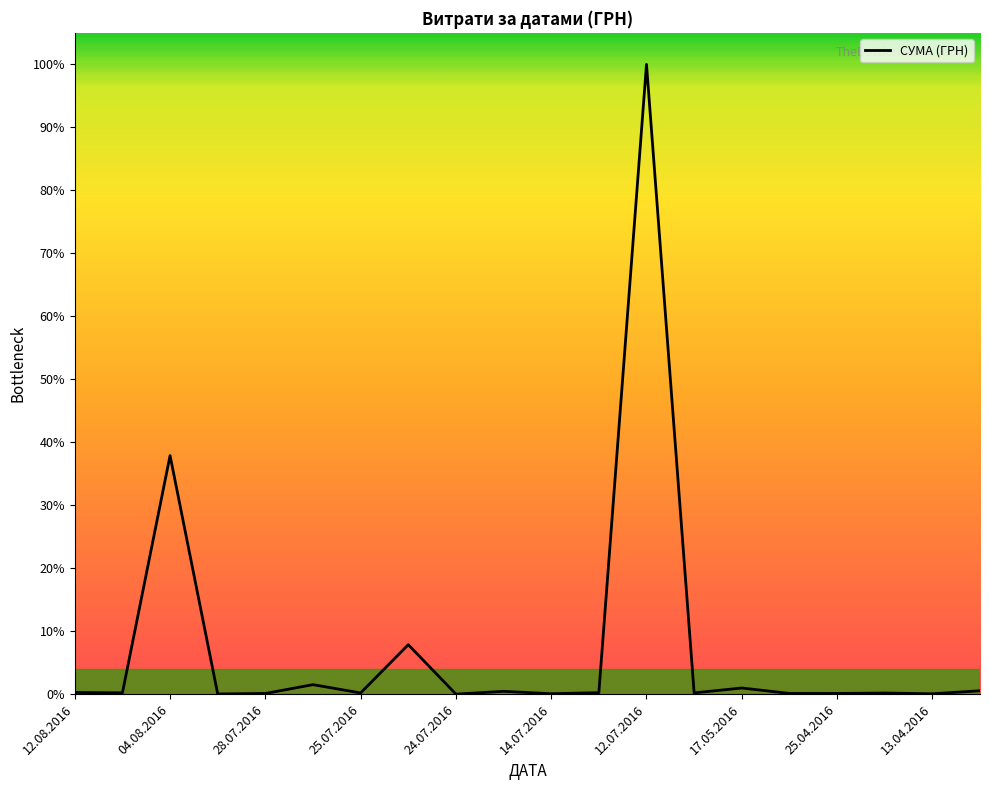

What is the greatest value displayed?

100.0